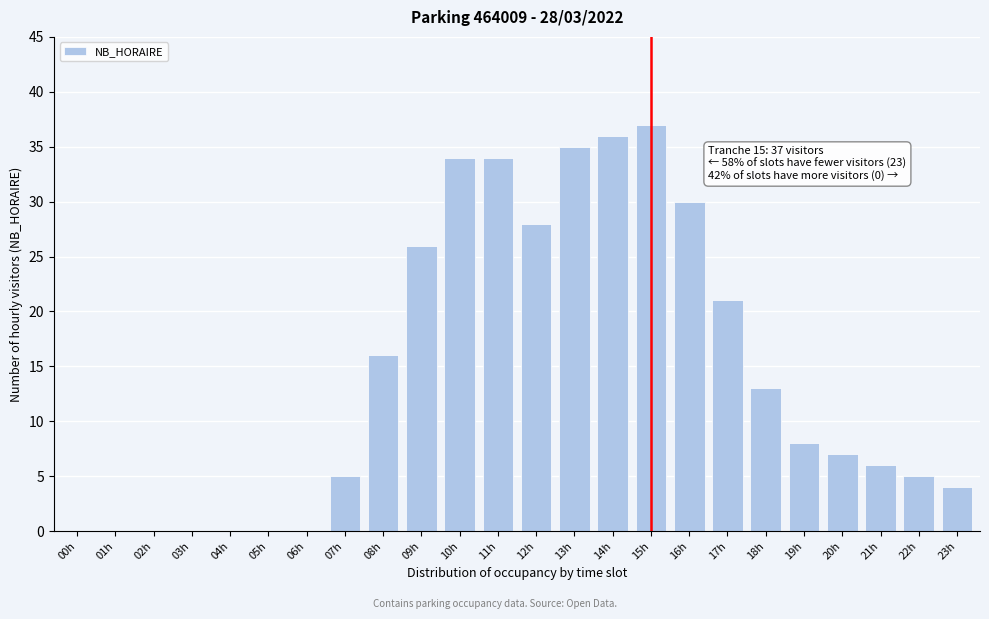

What is the sum of all values?

345